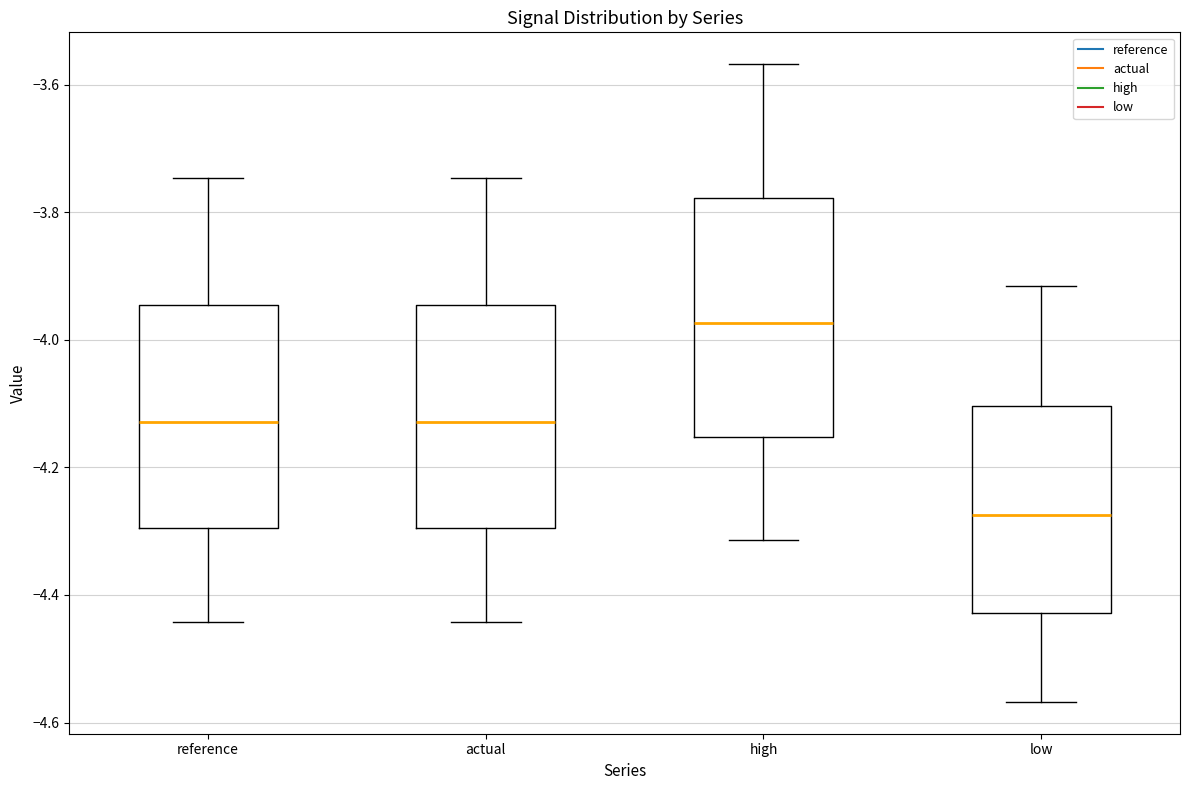

Which box has the lowest median line?

low